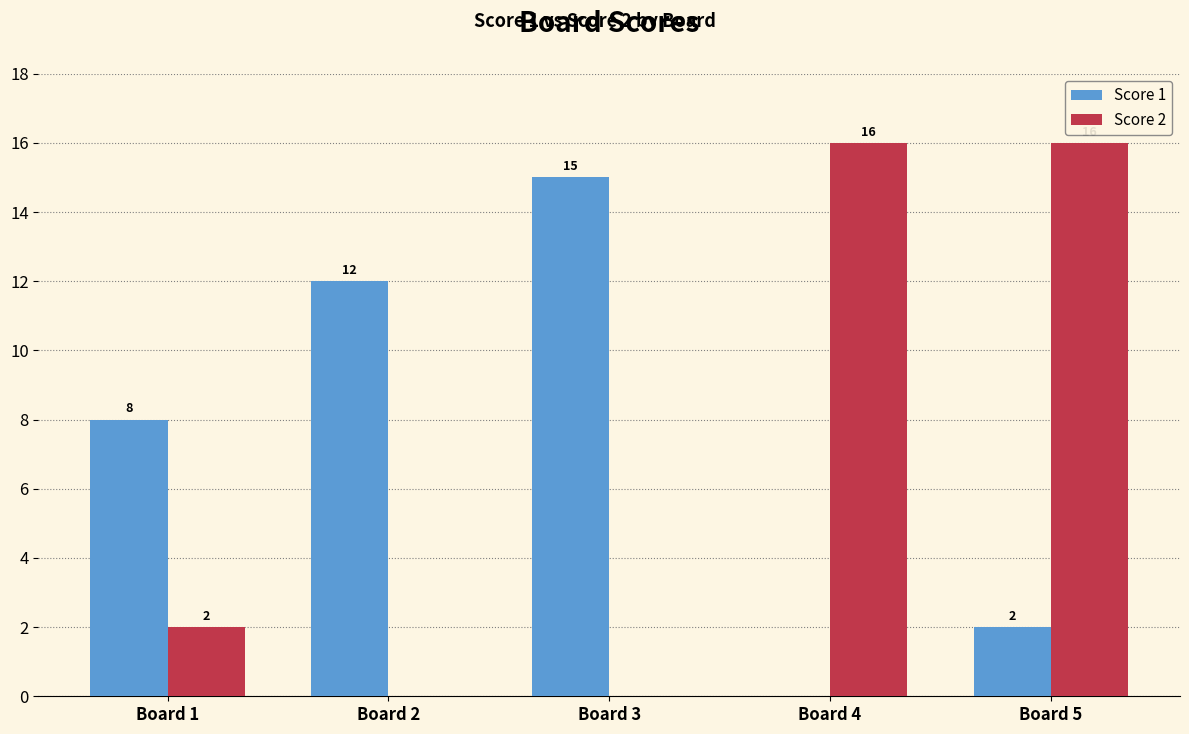

Reading left to right, what are all the values shown in this chart?

Score 1: Board 1=8	Board 2=12	Board 3=15	Board 4=0	Board 5=2
Score 2: Board 1=2	Board 2=0	Board 3=0	Board 4=16	Board 5=16